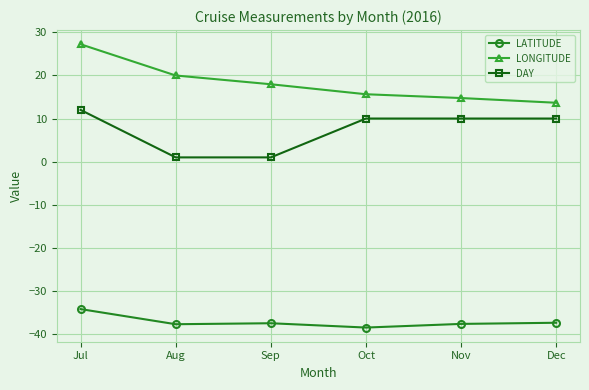

List the series in order of their peak value, highest first.

LONGITUDE, DAY, LATITUDE